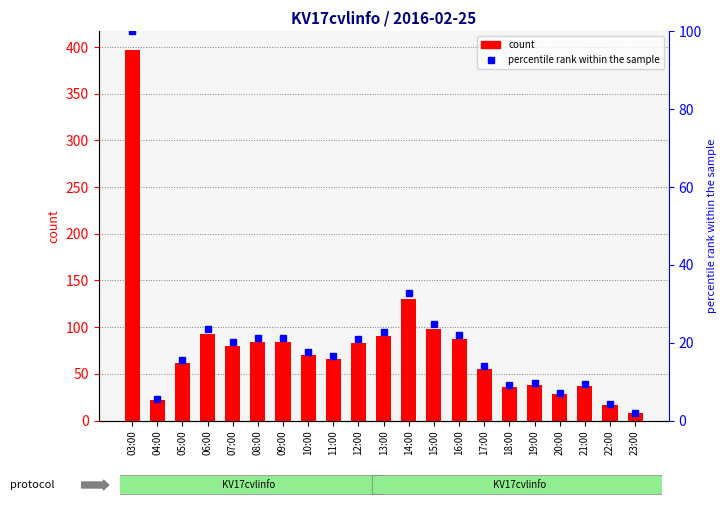

What position from the left is 20:00?

18